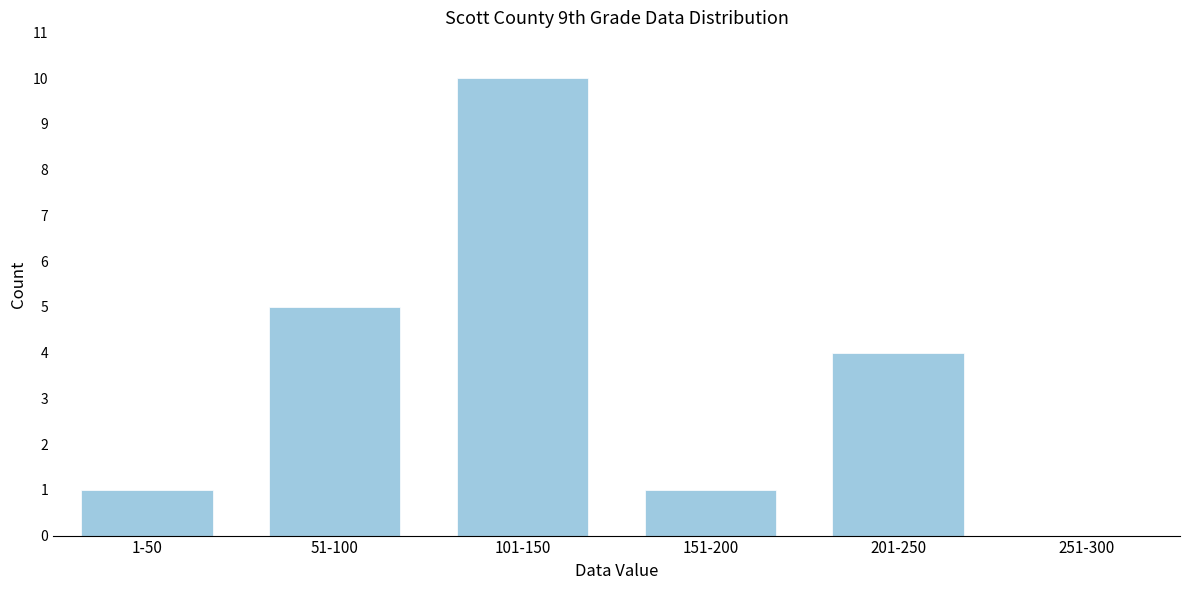

Reading left to right, extract all data points from this chart.

1-50=1	51-100=5	101-150=10	151-200=1	201-250=4	251-300=0